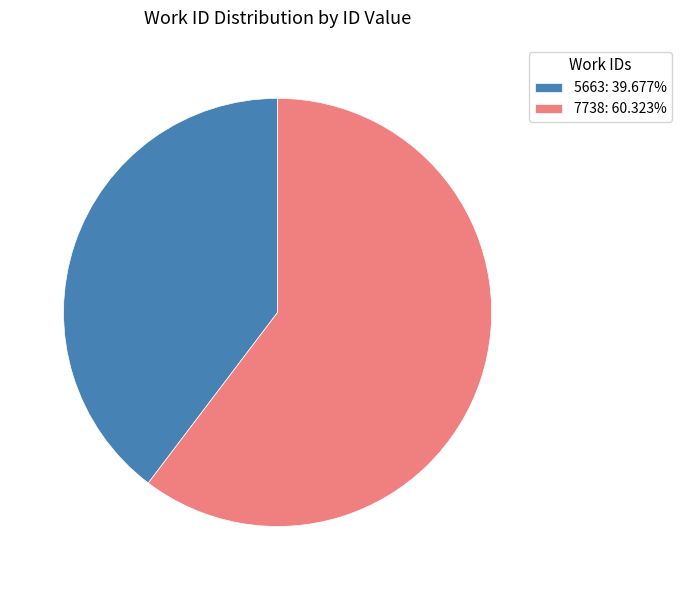

Do 5663: 39.677% and 7738: 60.323% together represent more than half of the pie?

Yes